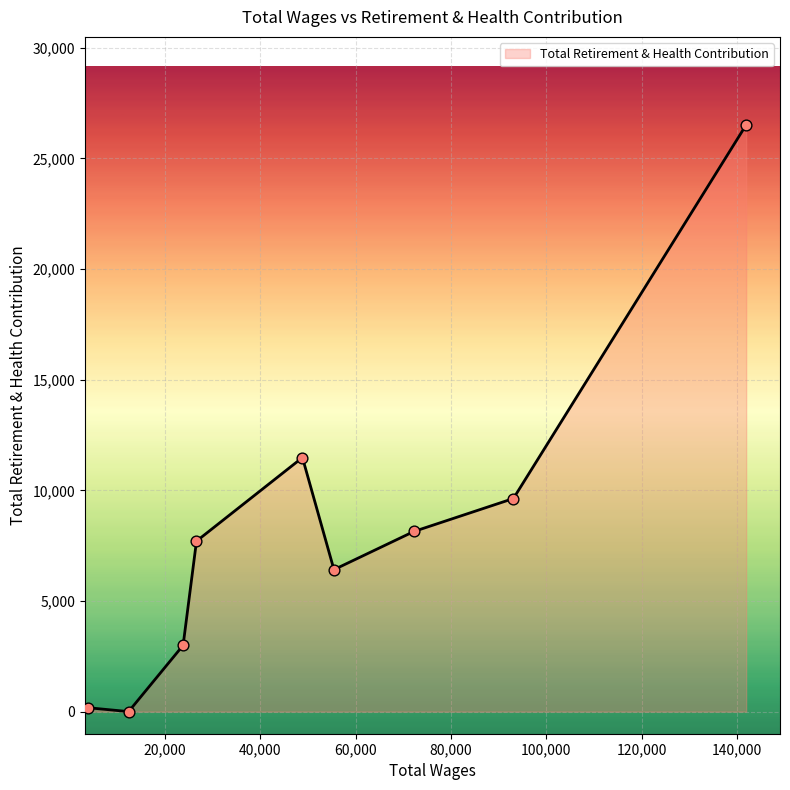

How many lines are shown in the chart?

1